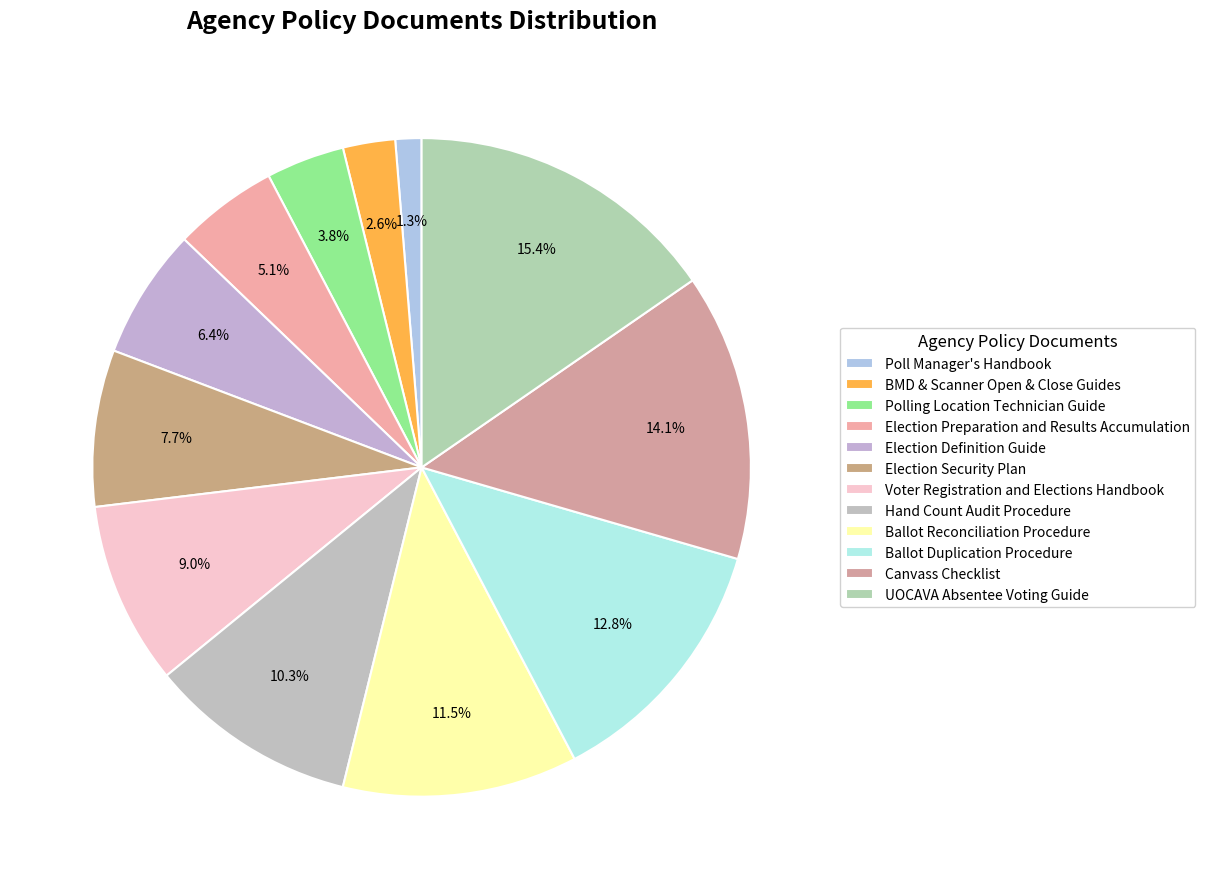

Is it true that Voter Registration and Elections Handbook is 21% of the pie?

False